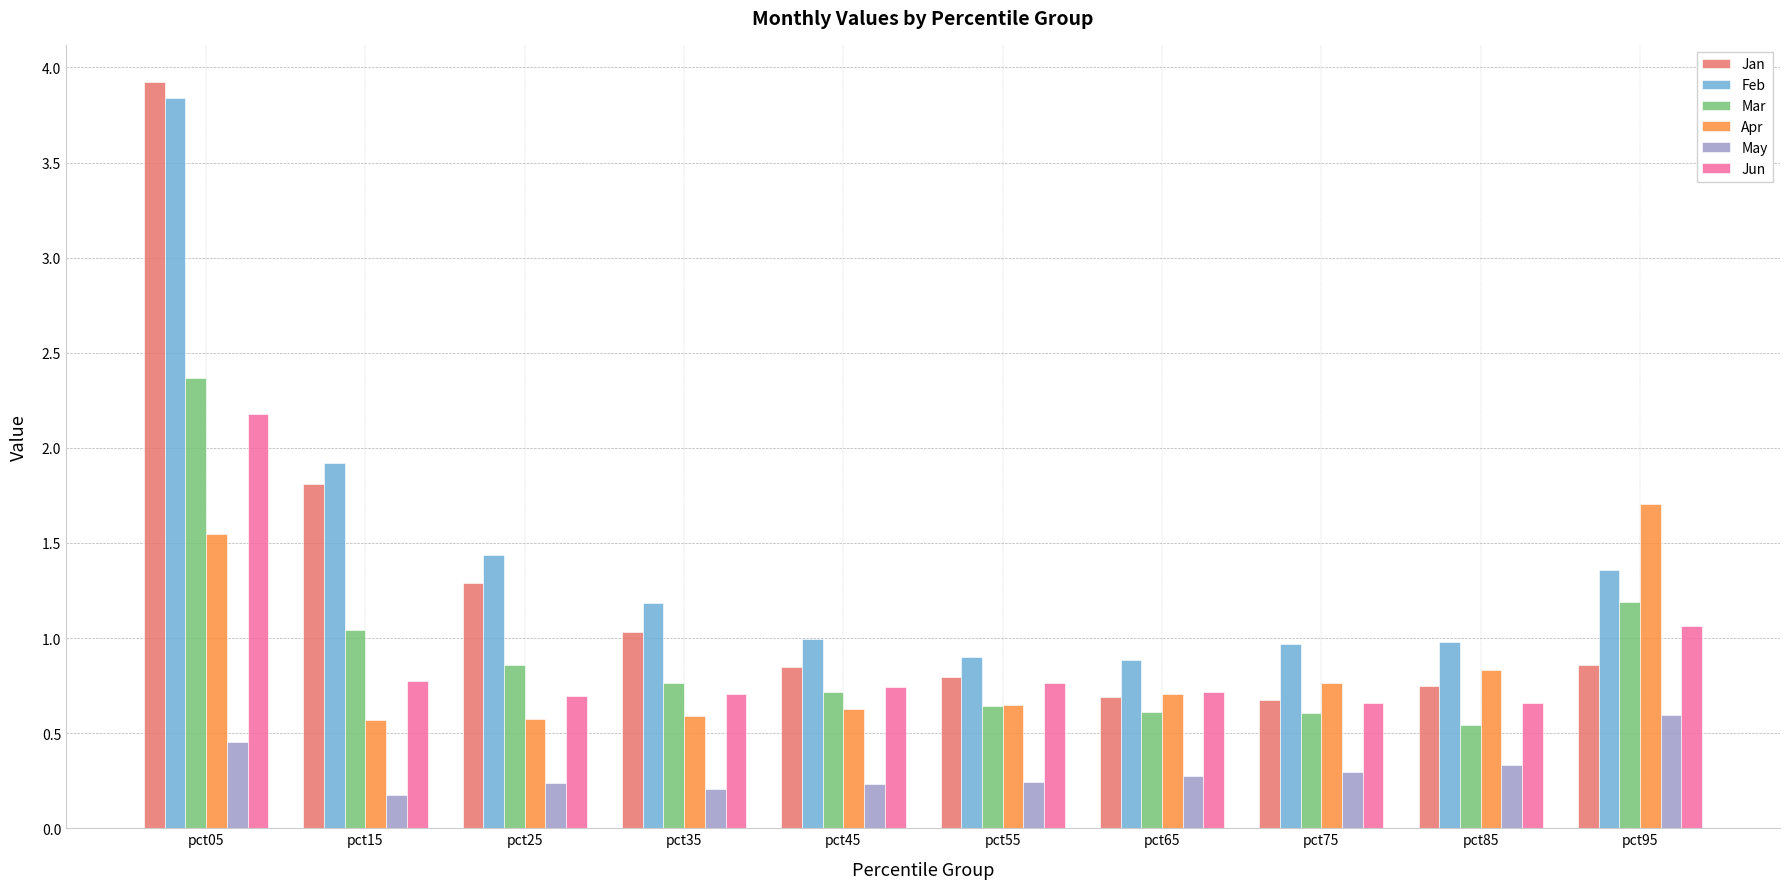

What are all the series names shown in the legend?

Jan, Feb, Mar, Apr, May, Jun